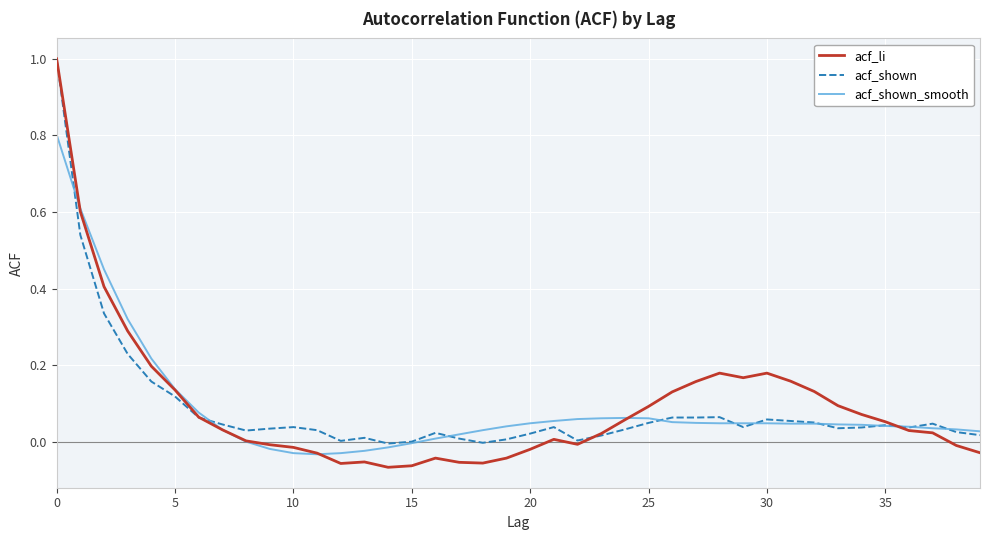

What is the highest value of the acf_li series?

1.0